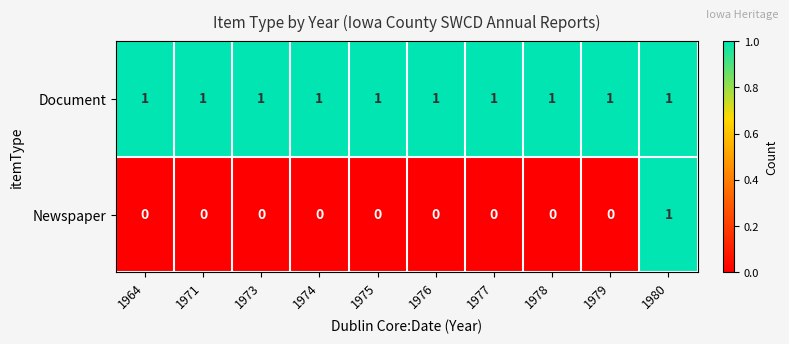

Which series has the widest spread of values?

Newspaper